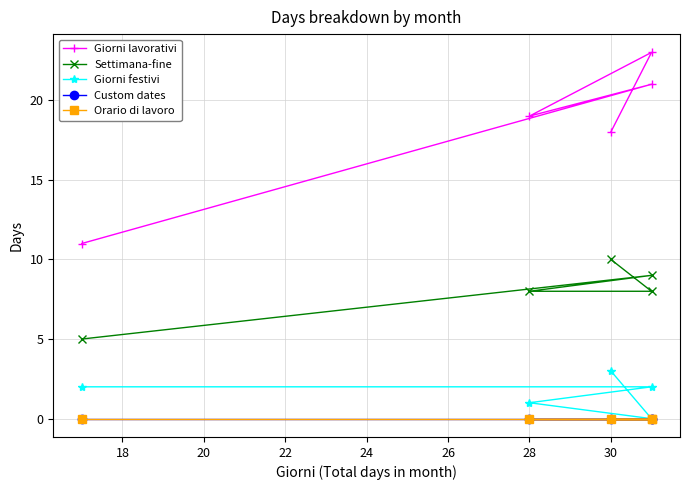

Does the chart display data point markers on the line(s)?

Yes